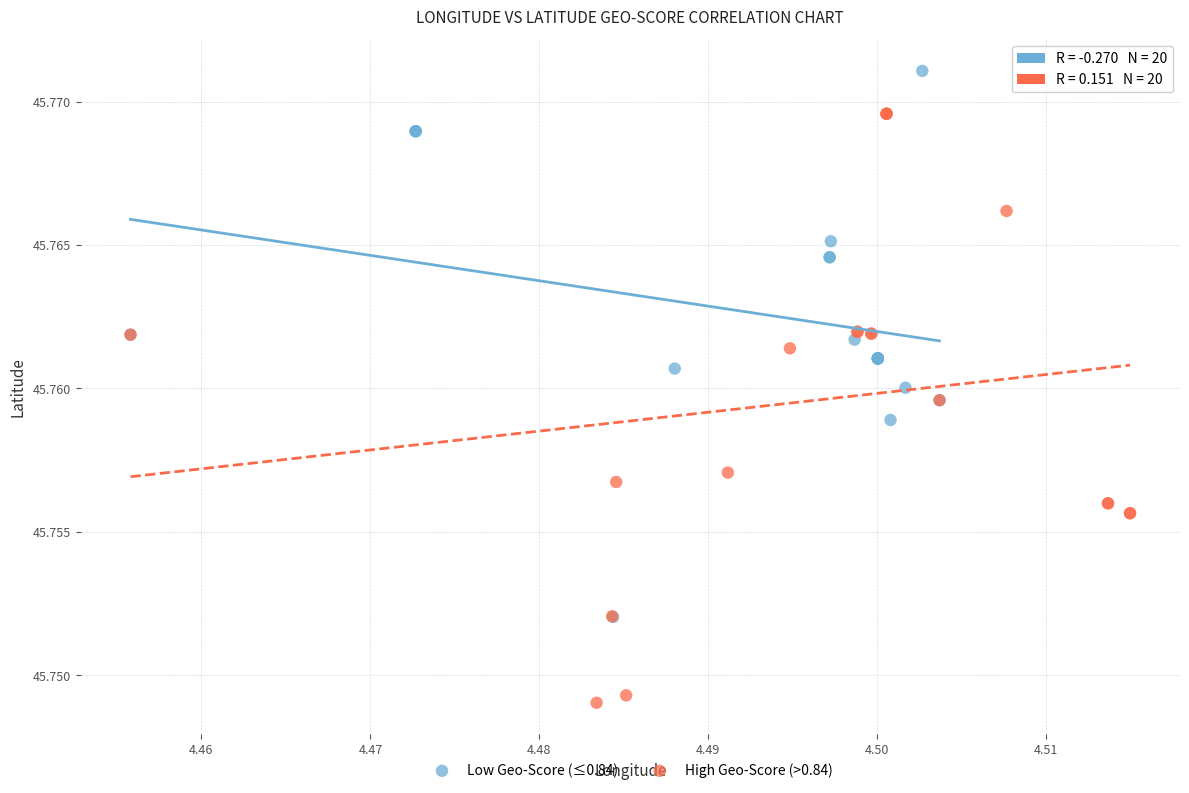

Which series has the widest spread of Y values?

High Geo-Score (>0.84)